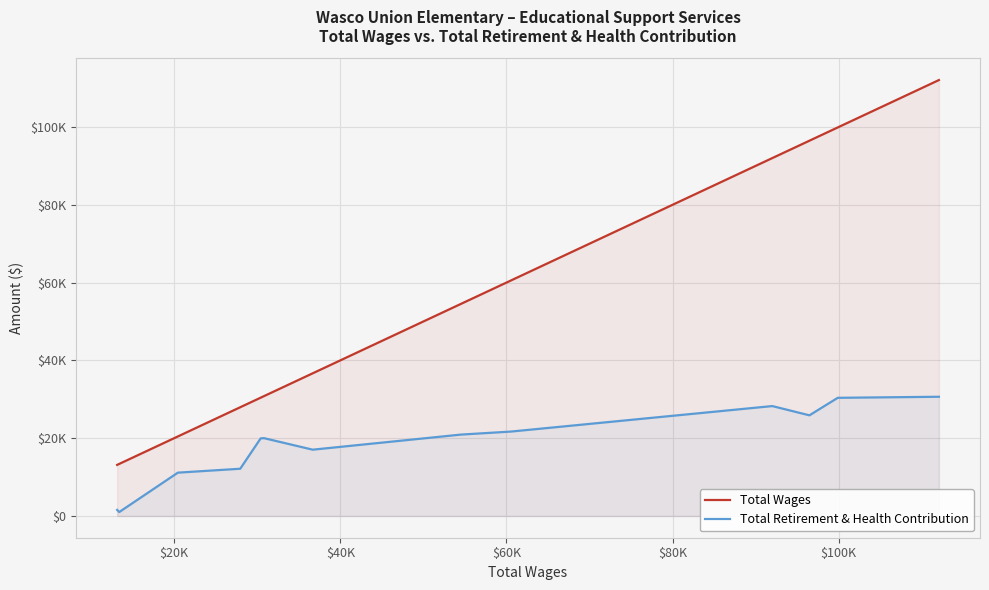

True or false: Total Retirement & Health Contribution and Total Wages cross at least once.

False